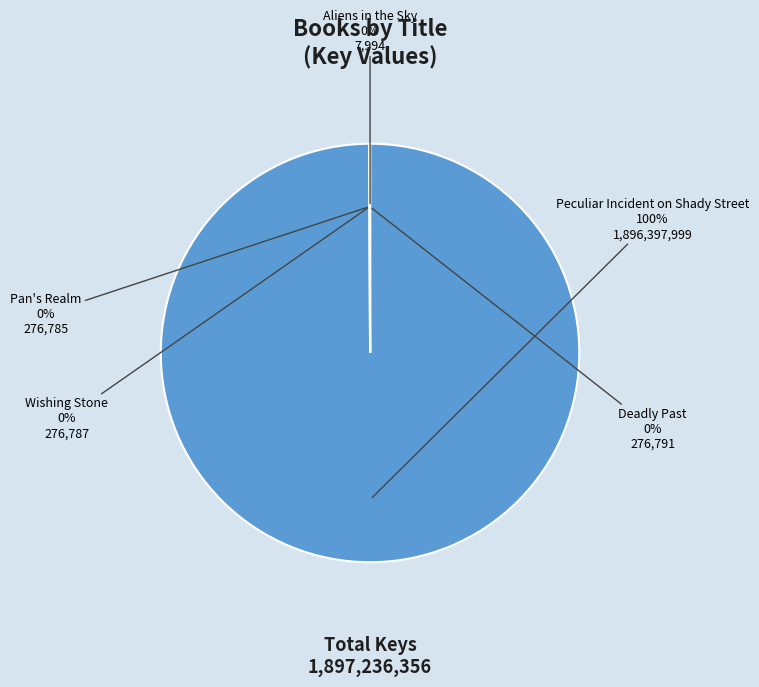

Which category has the biggest portion of the pie?

Peculiar Incident on Shady Street